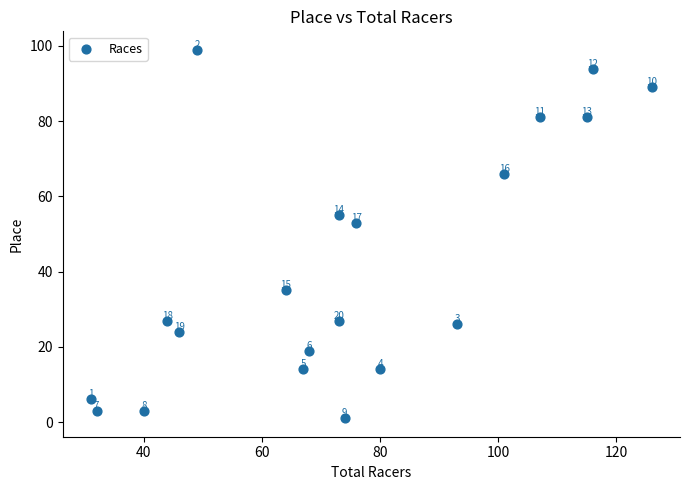

What Y value in the scatter plot is closest to 50?

53